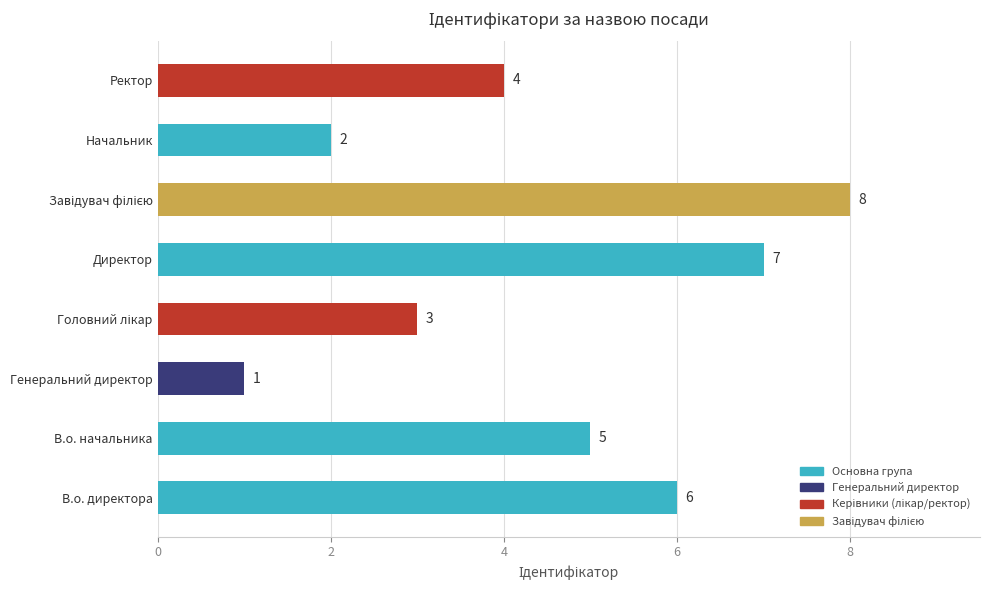

What is the difference between the second highest and second lowest values?

5